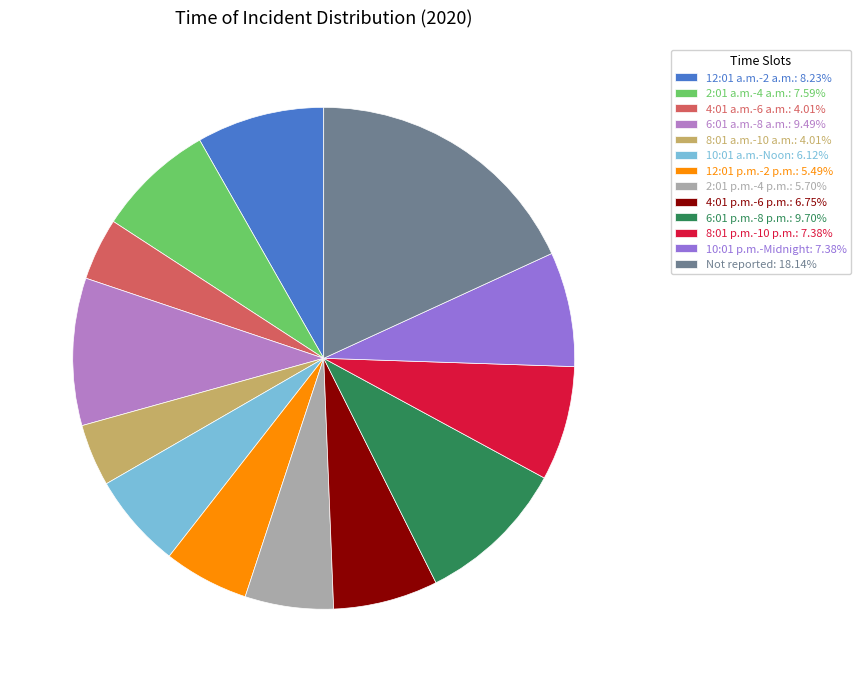

Does any single category account for the majority?

No